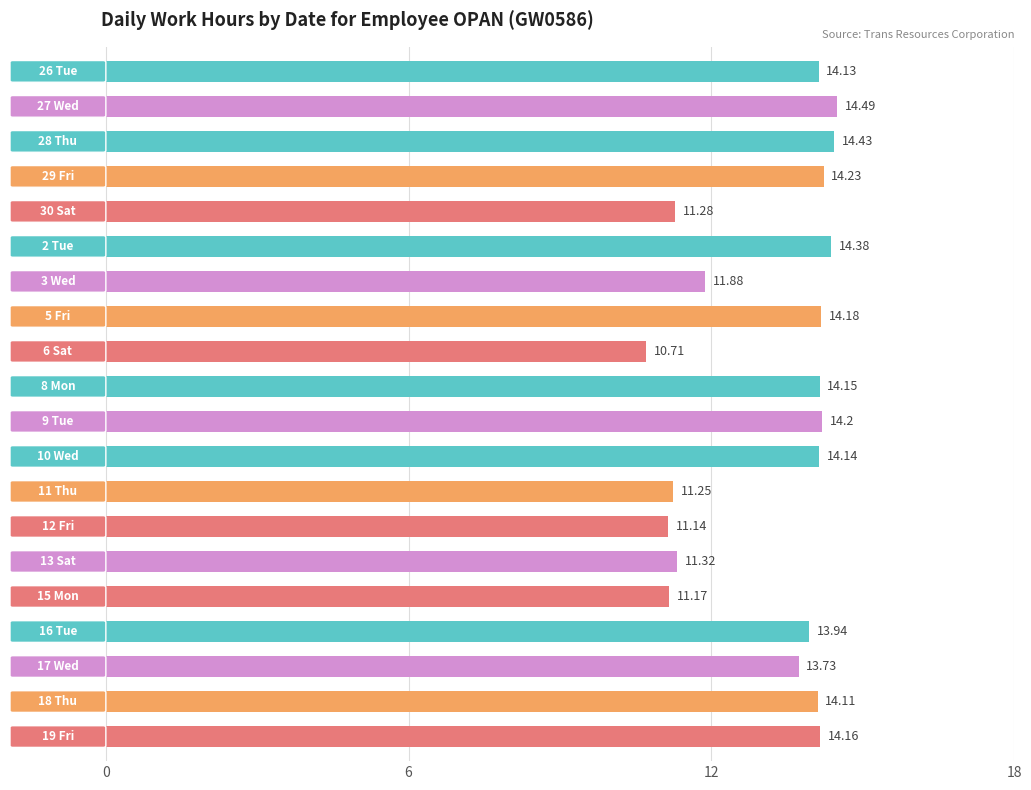

What is the difference between the second highest and second lowest values?

3.3